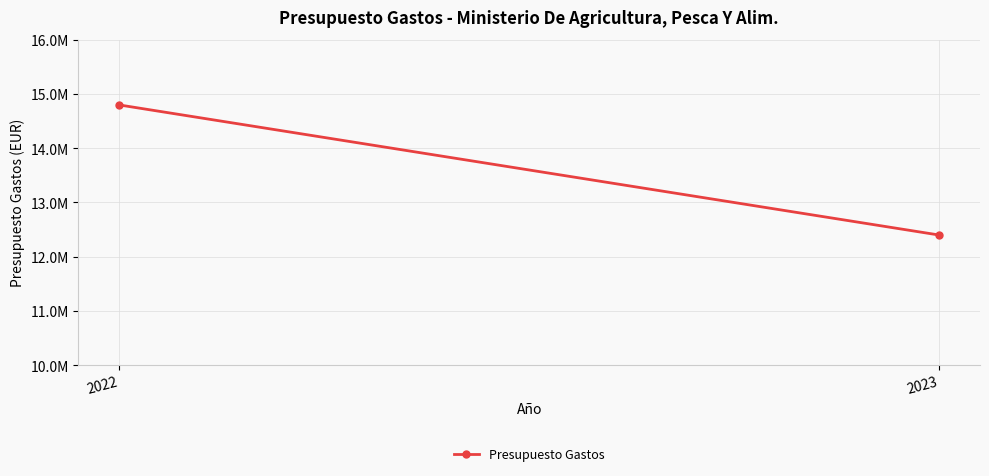

List the labels in order of value, largest first.

2022, 2023